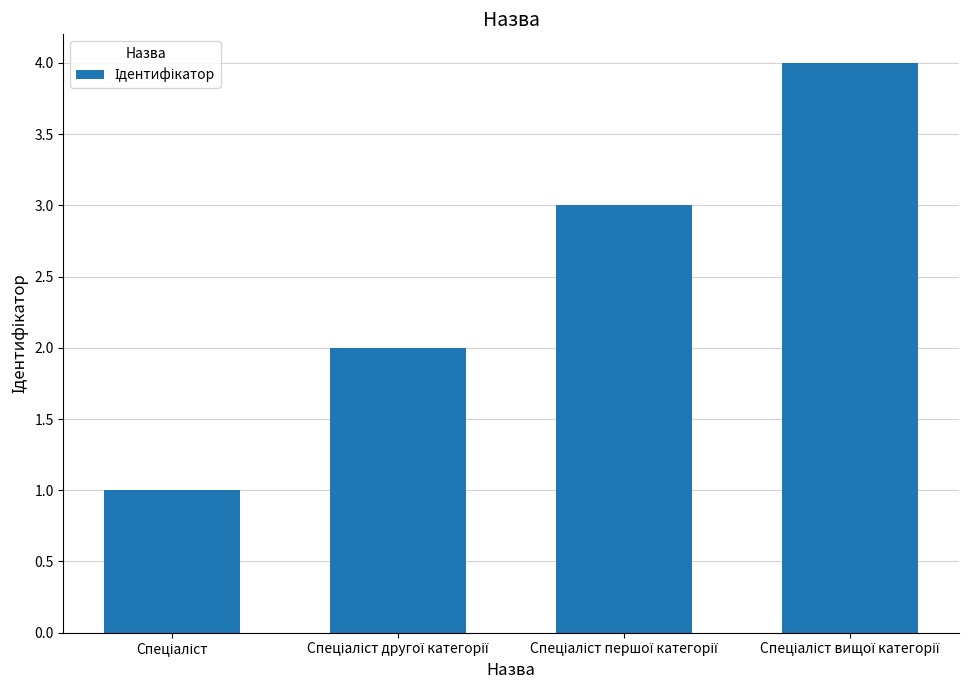

What is the greatest value displayed?

4